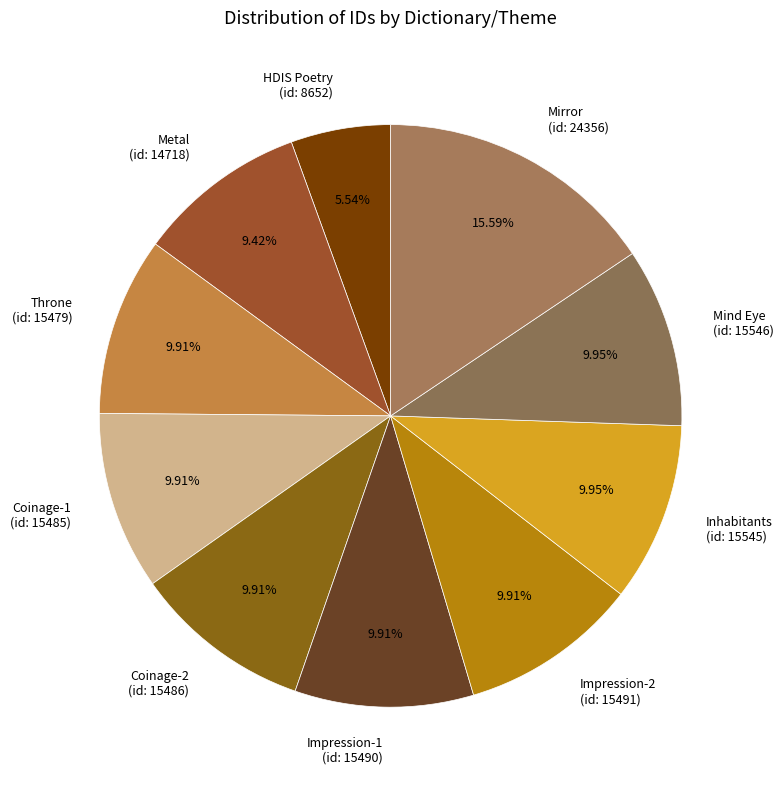

Is there a majority slice in this chart?

No